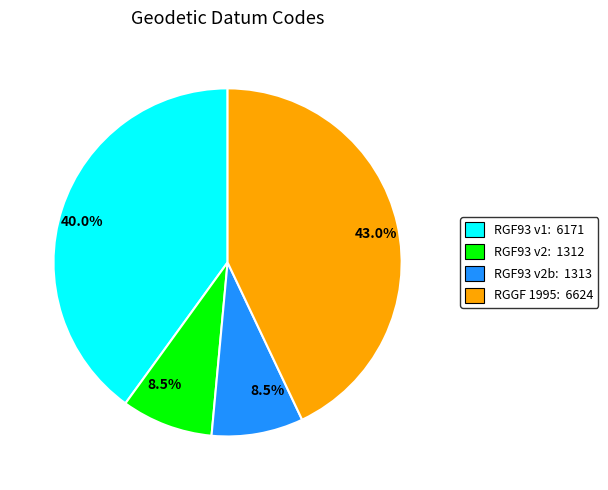

What is the largest slice in the pie chart?

RGGF 1995: 6624